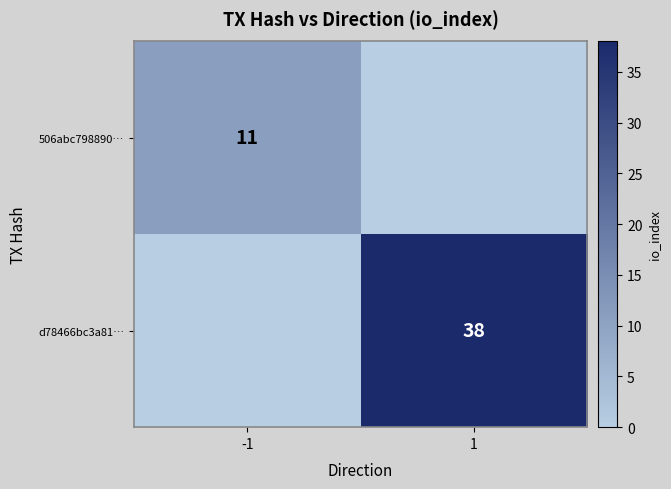

Is the value of d78466bc3a81… at 1 greater than the value of 506abc798890… at -1?

Yes